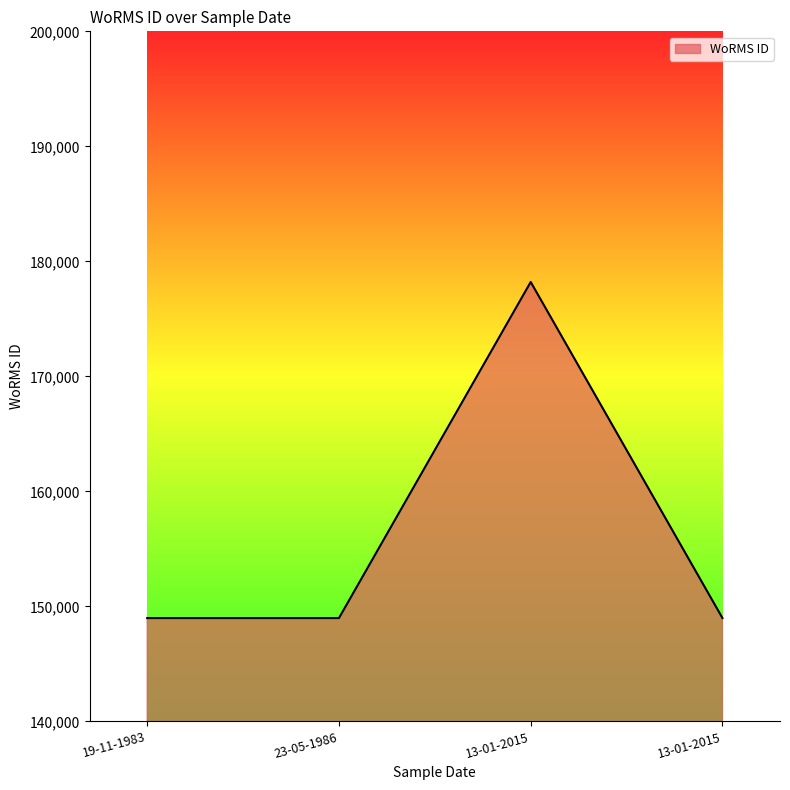

What is the sum of the values at 19-11-1983 and 13-01-2015?

297970